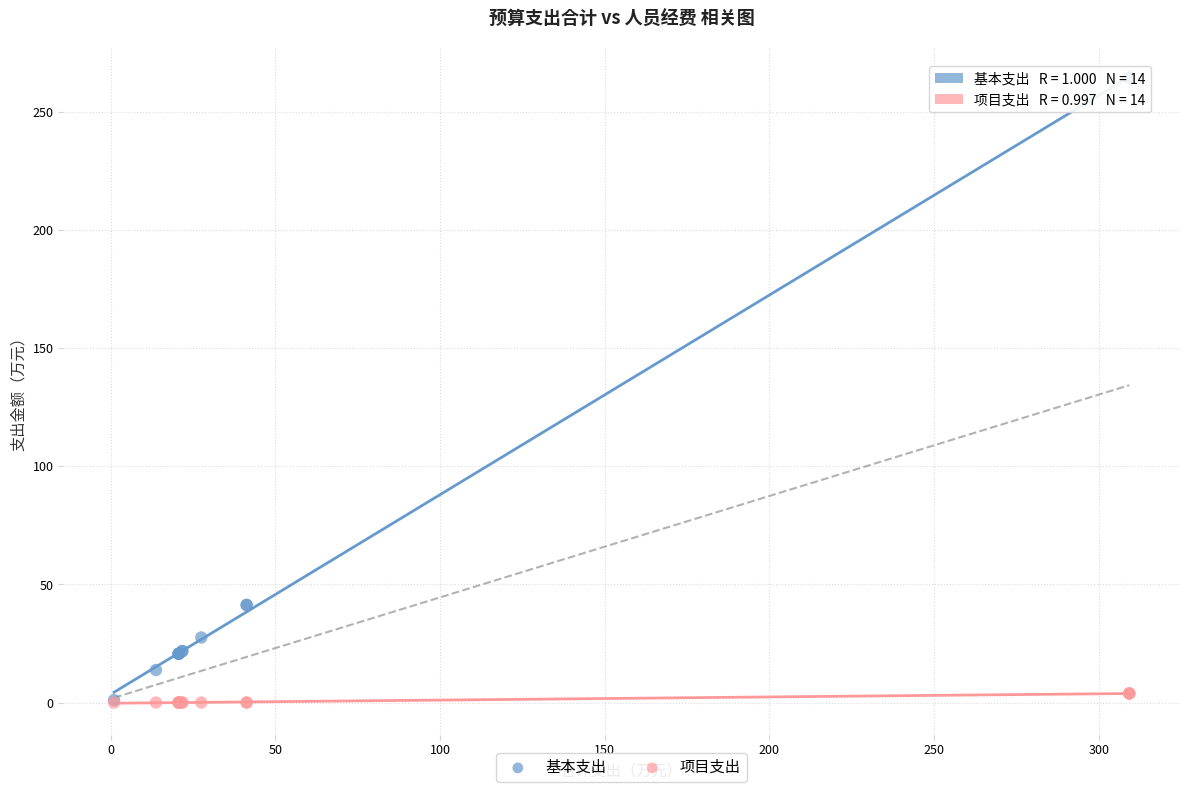

What are all the series names shown in the legend?

基本支出, 项目支出